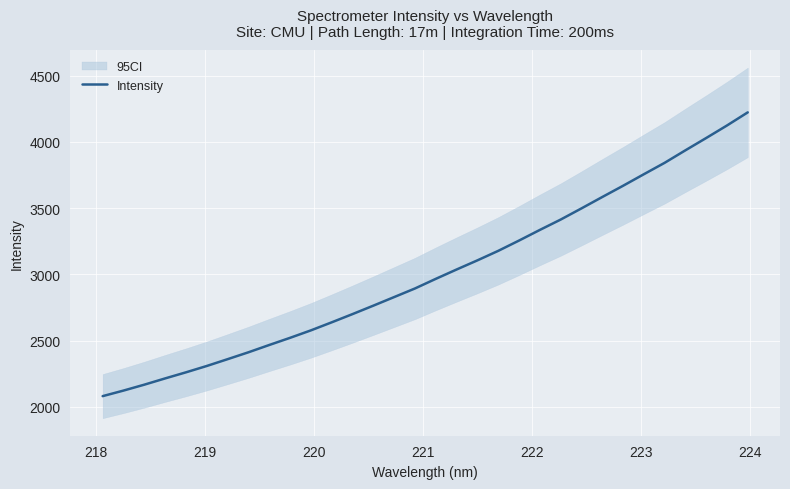

What is the value of the 15th point from the left?

2828.5